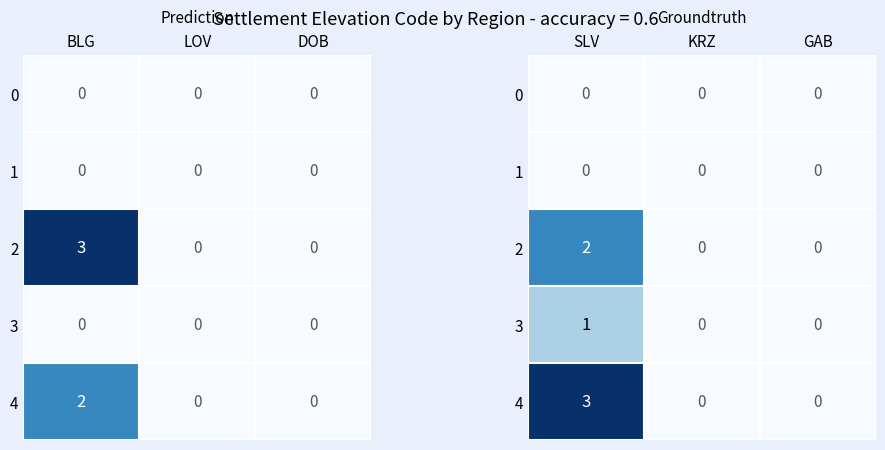

Count the 2 values in the range 0 to 2.

3